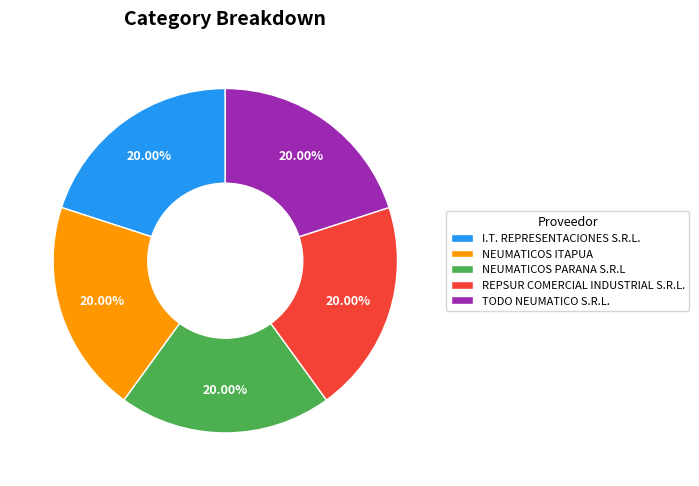

Combined, what portion of the pie is REPSUR COMERCIAL INDUSTRIAL S.R.L. and TODO NEUMATICO S.R.L.?

40.0%